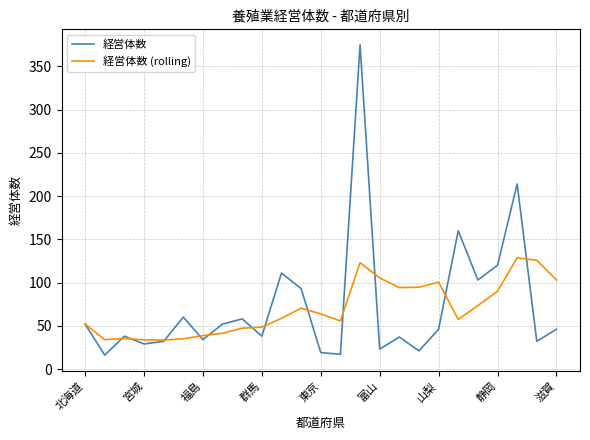

What is the greatest value displayed?

375.0